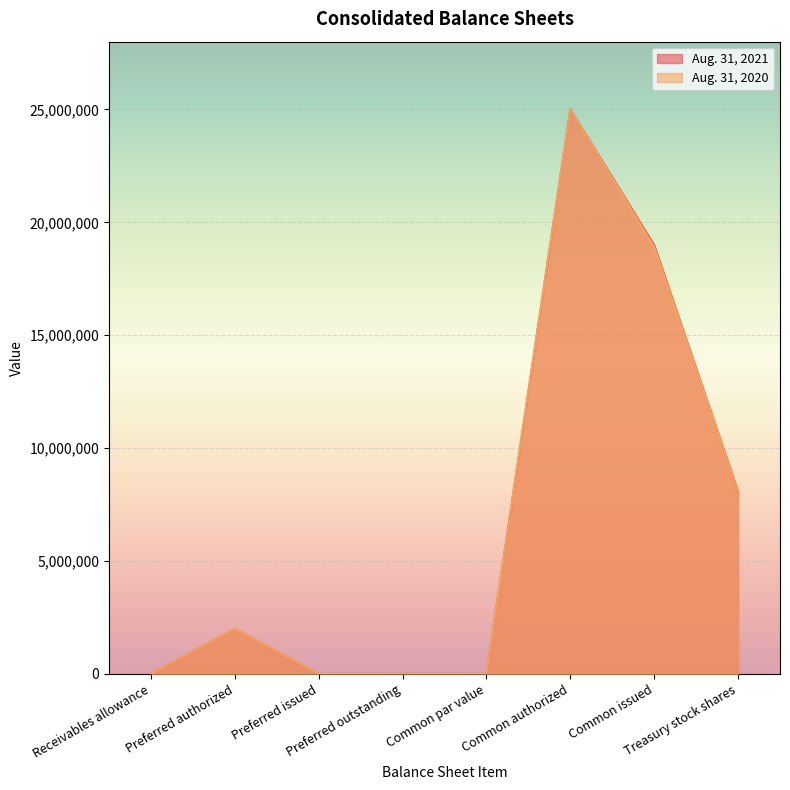

Which category has the lowest value in the Aug. 31, 2021 series?

Preferred issued